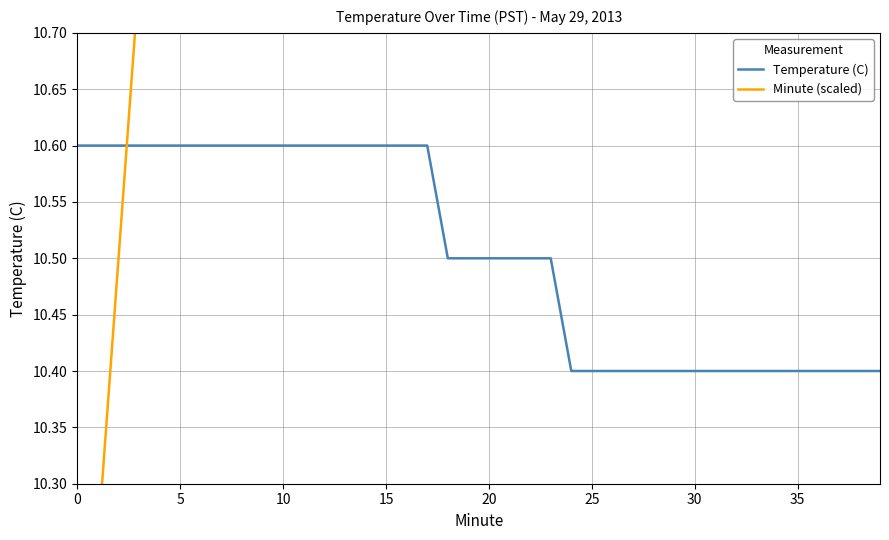

What is the value of the Temperature (C) point at the 15th from the left?

10.6